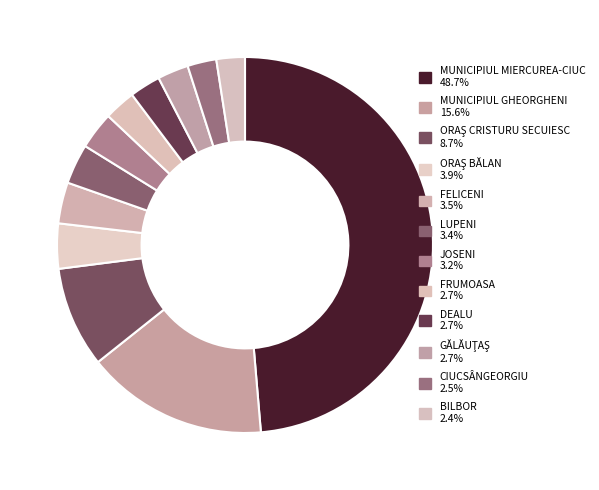

Is there any slice that represents more than half of the pie?

No